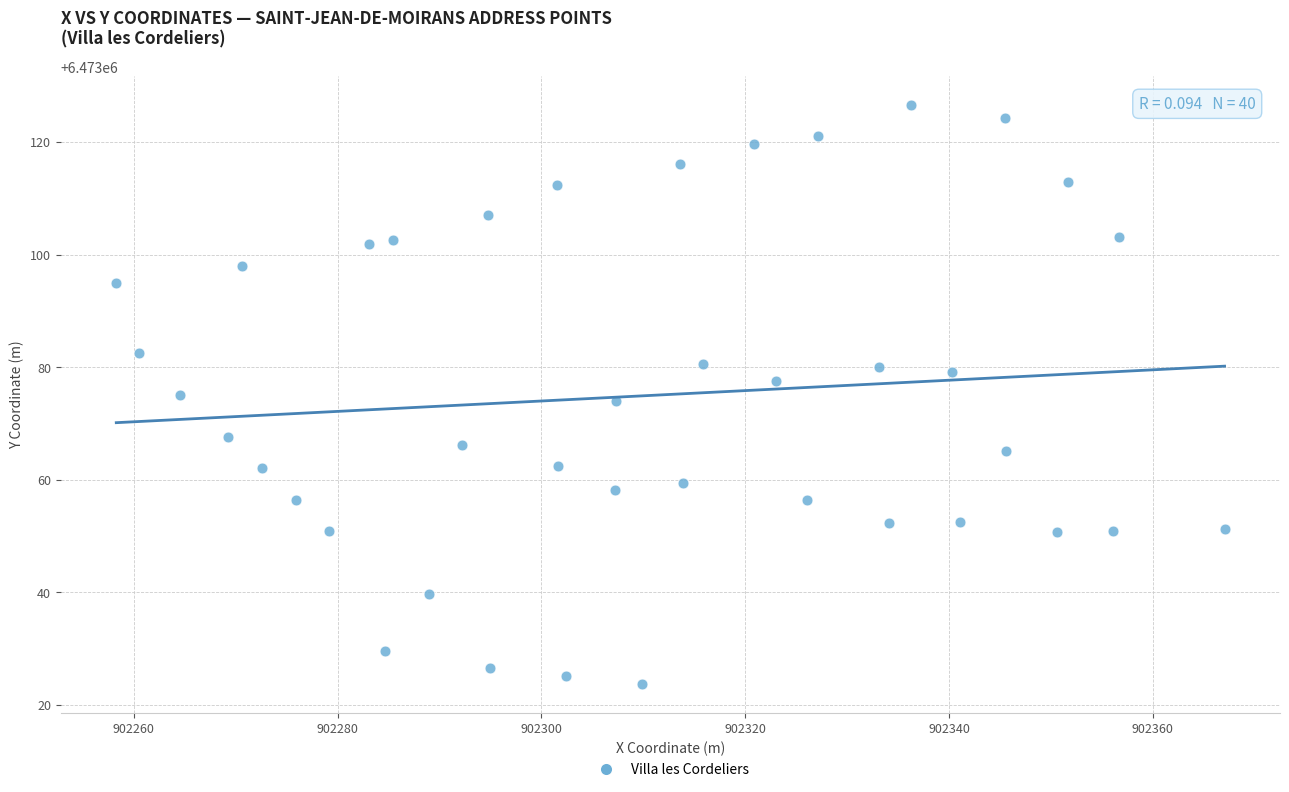

What is the range of X values (max minus min)?

108.7